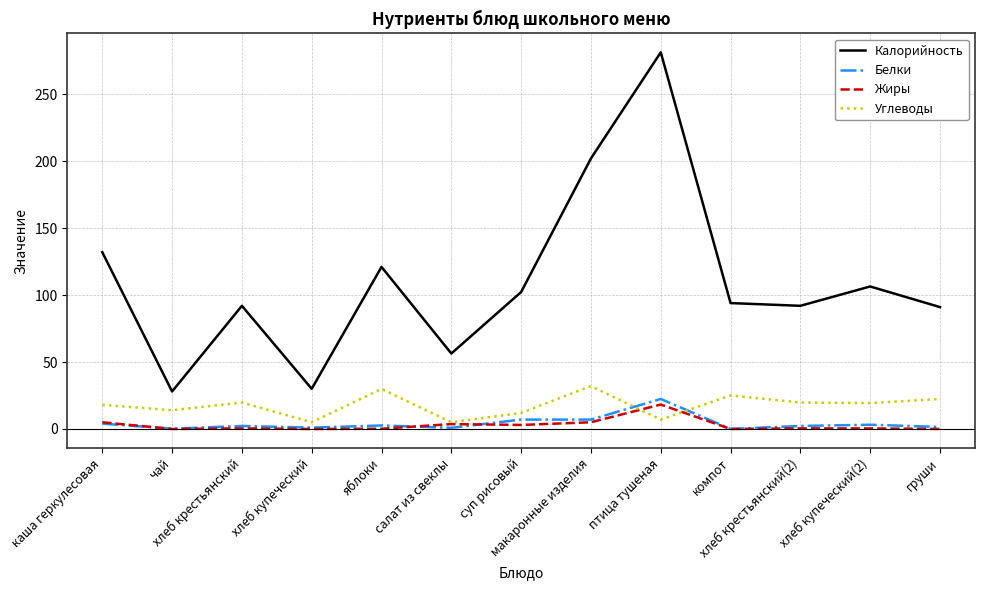

Which category has the highest value in the Калорийность series?

птица тушеная